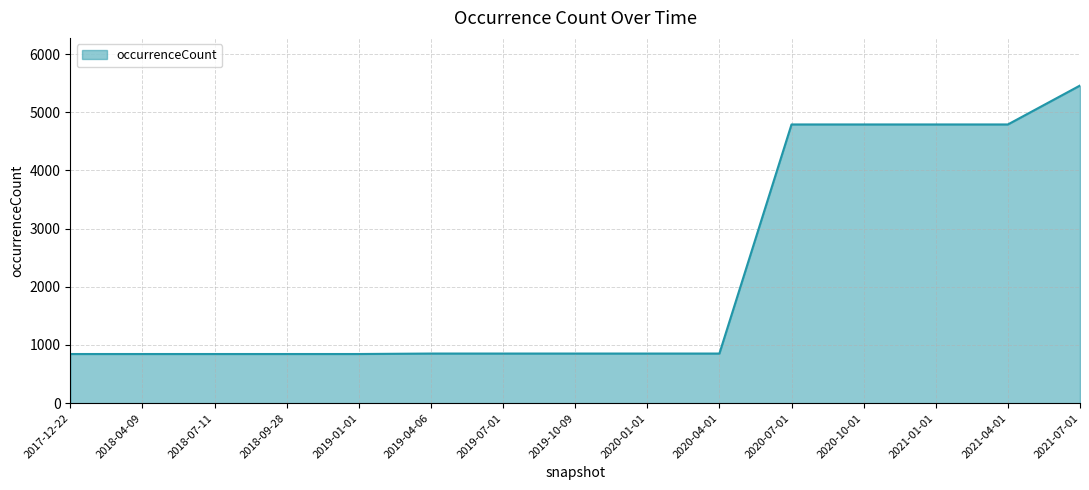

Does the chart have visible grid lines?

Yes